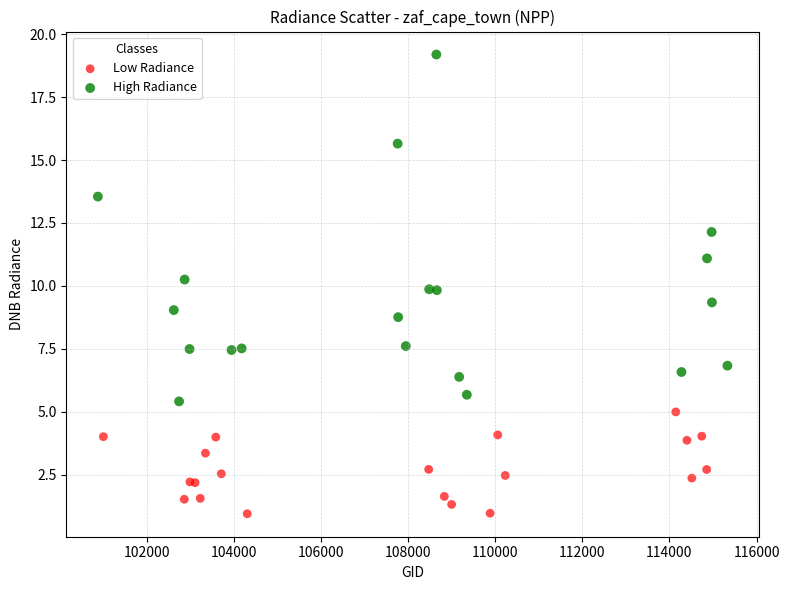

Which series contains the lowest Y value?

Low Radiance